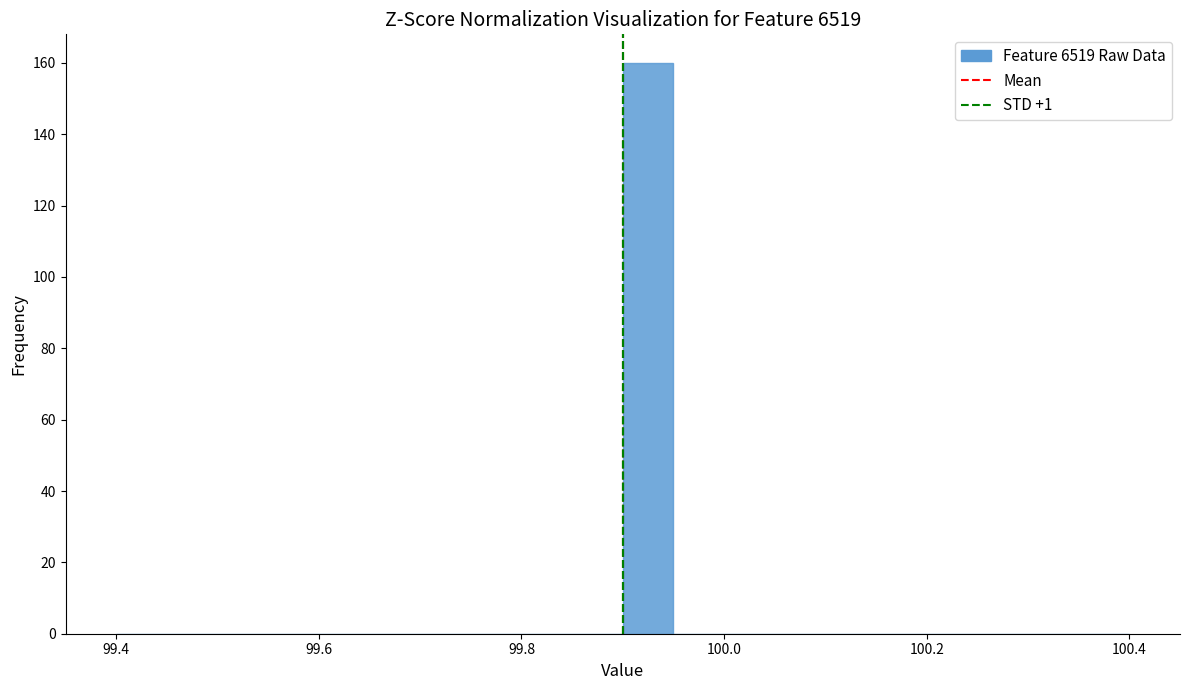

Read against the x-axis, roughly where is the centre of the tallest bar?

99.92